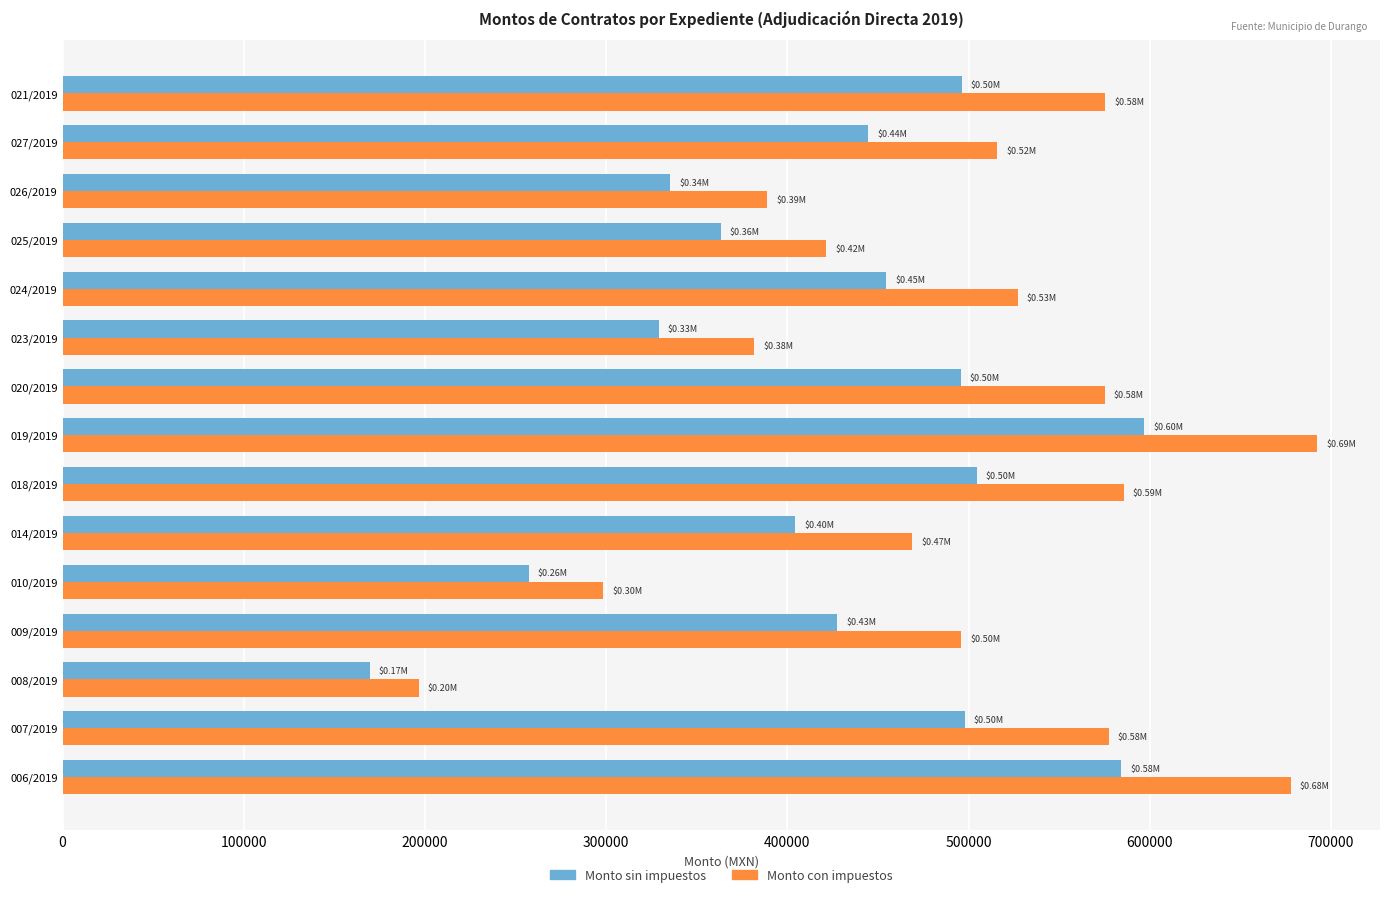

How many data points does each series have?

15